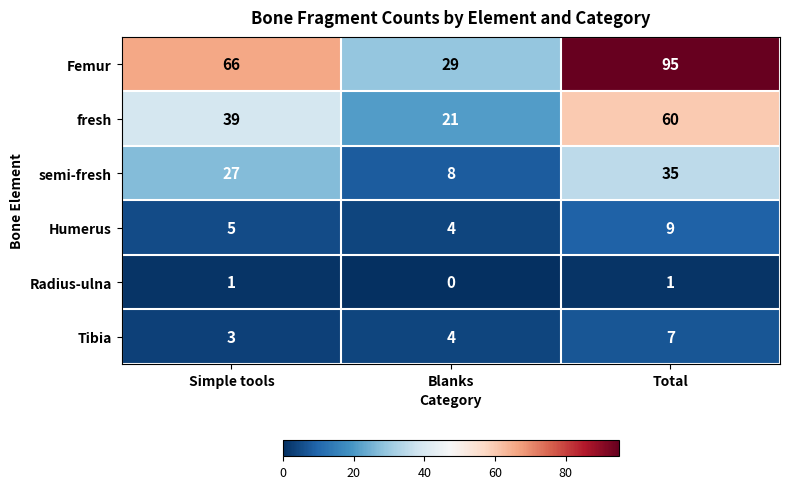

The fresh series shows 60 at Total. True or false?

True